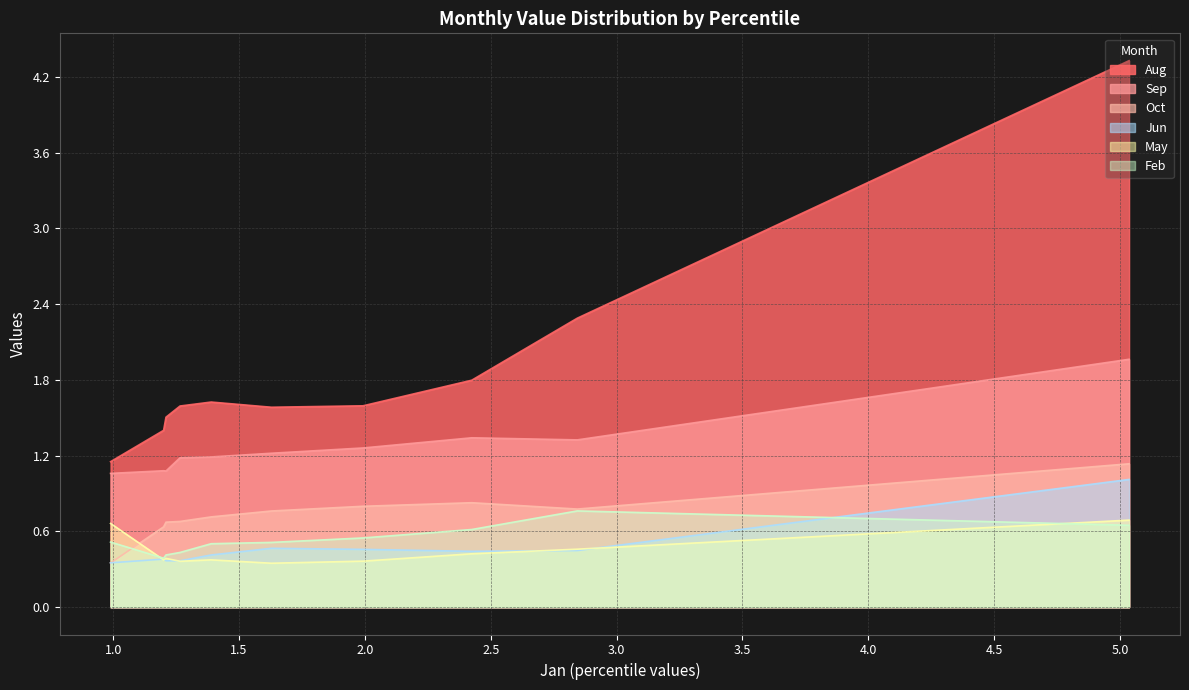

The value of Oct at pct95 is 0.4. True or false?

True